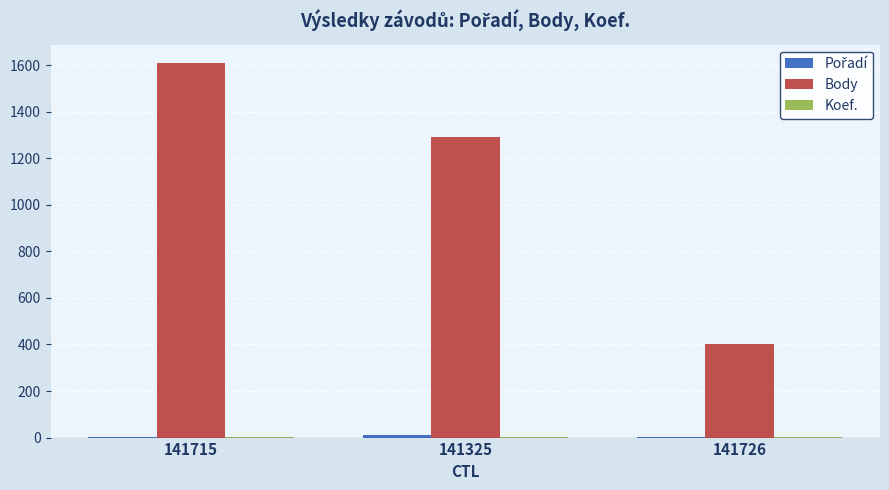

At which category is the sum across all series the highest?

141715